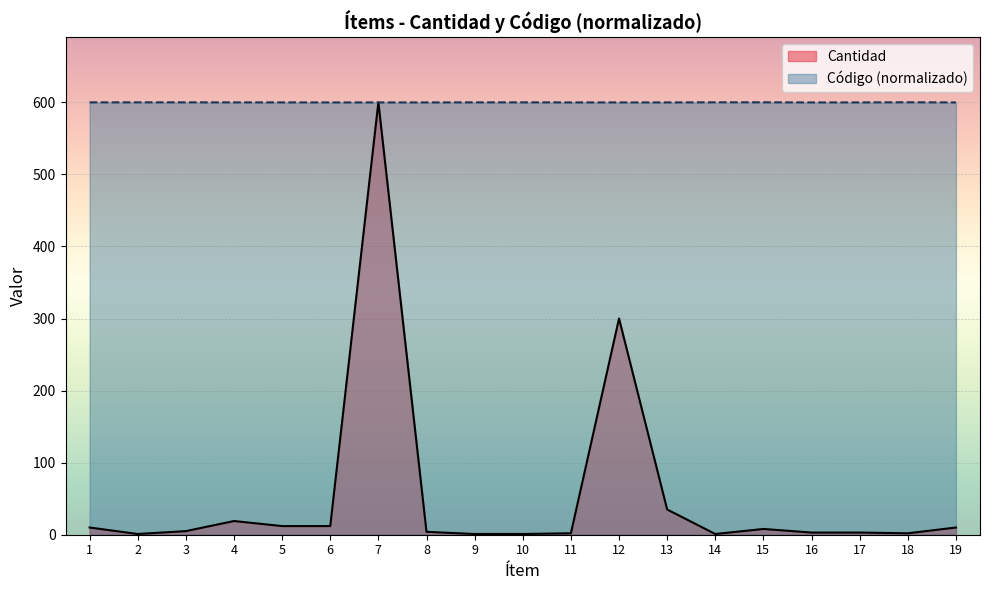

The value of Código (normalizado) at 8 is 871.2. True or false?

False